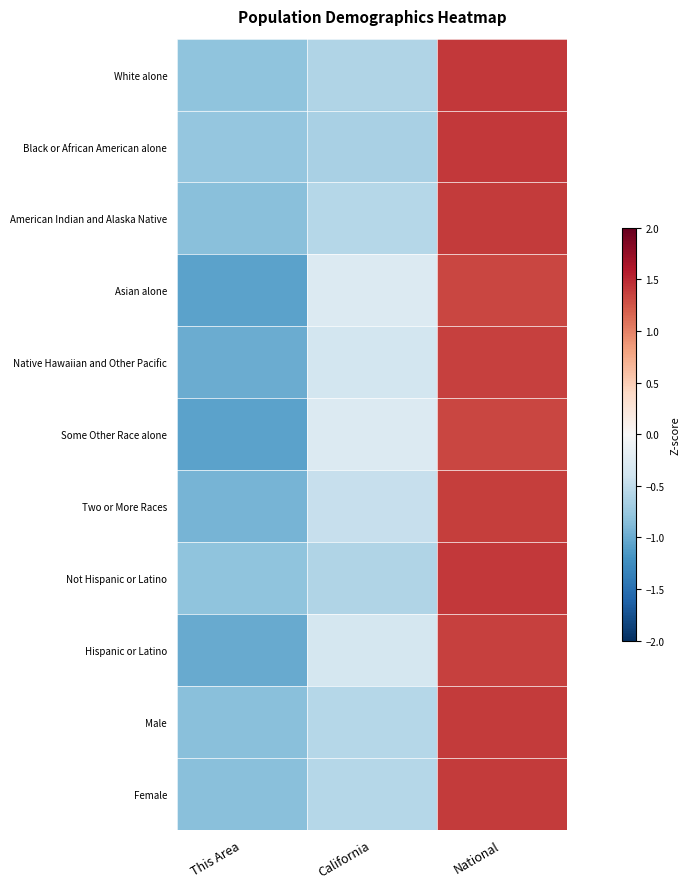

Between National and This Area, which is larger?

National